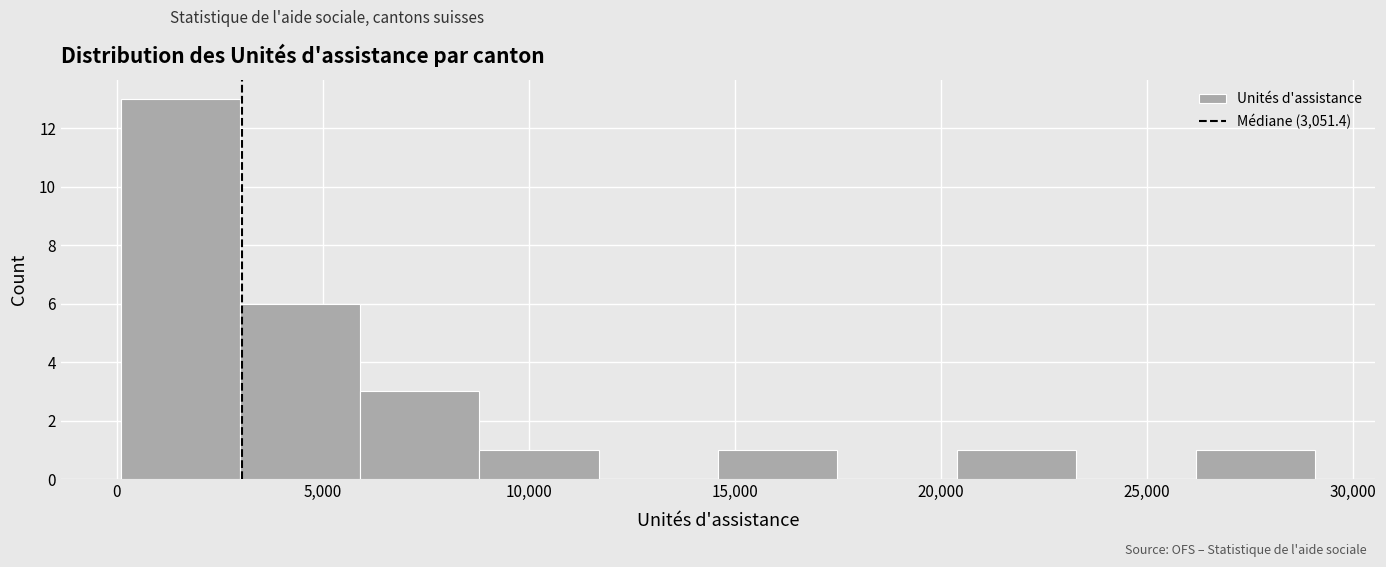

Which range on the x-axis has the tallest bar?

0 to 3000